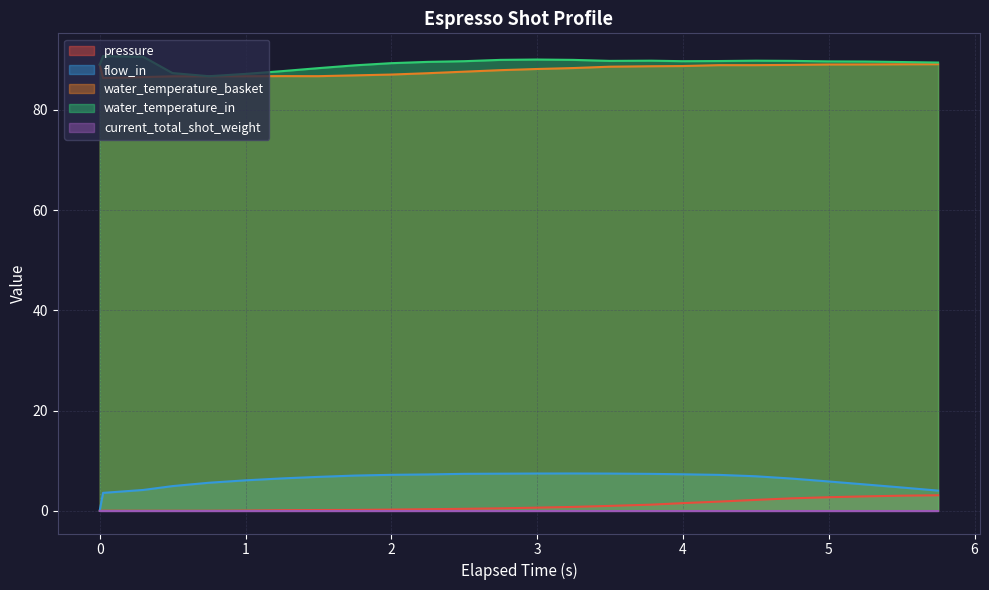

In pressure, how many points are higher than both neighbors (excluding endpoints)?

1